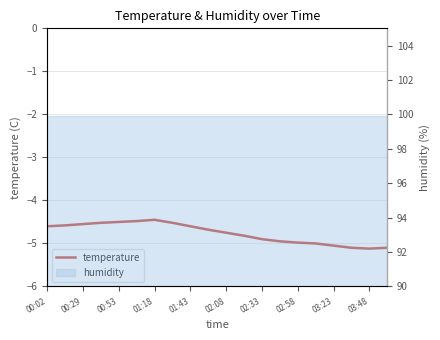

Does the chart have visible grid lines?

Yes